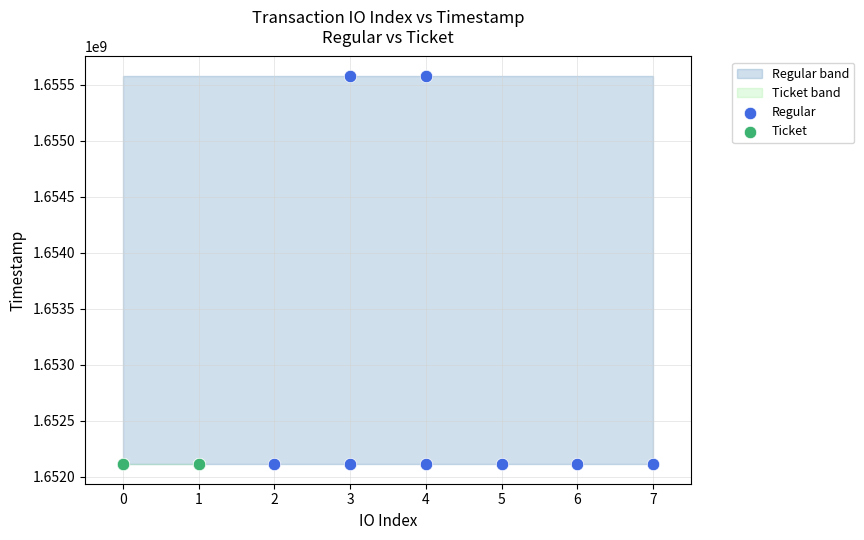

Which series contains the highest Y value?

Regular